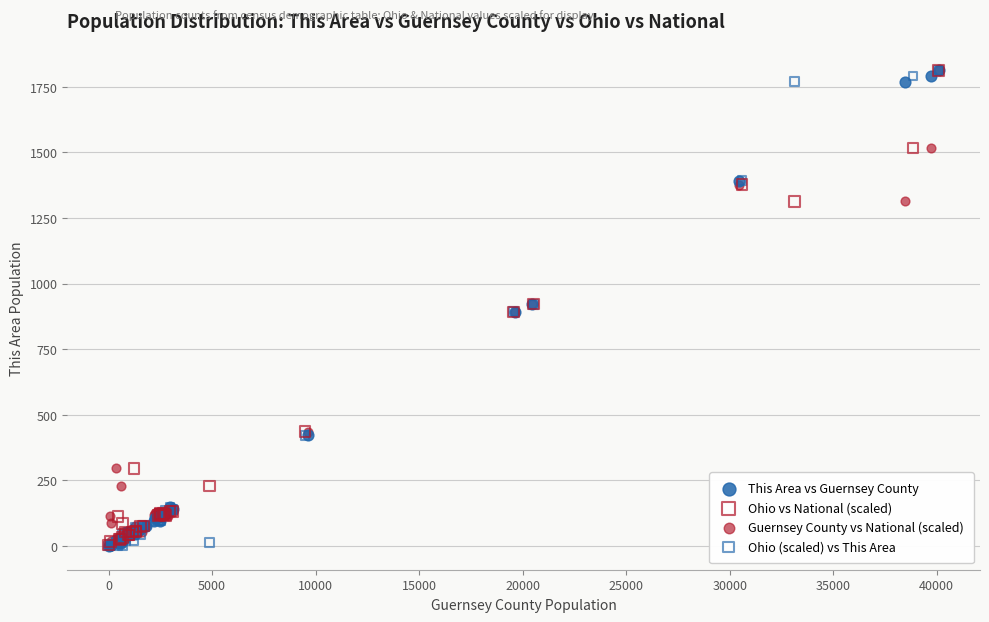

What are all the series names shown in the legend?

This Area vs Guernsey County, Ohio vs National (scaled), Guernsey County vs National (scaled), Ohio (scaled) vs This Area